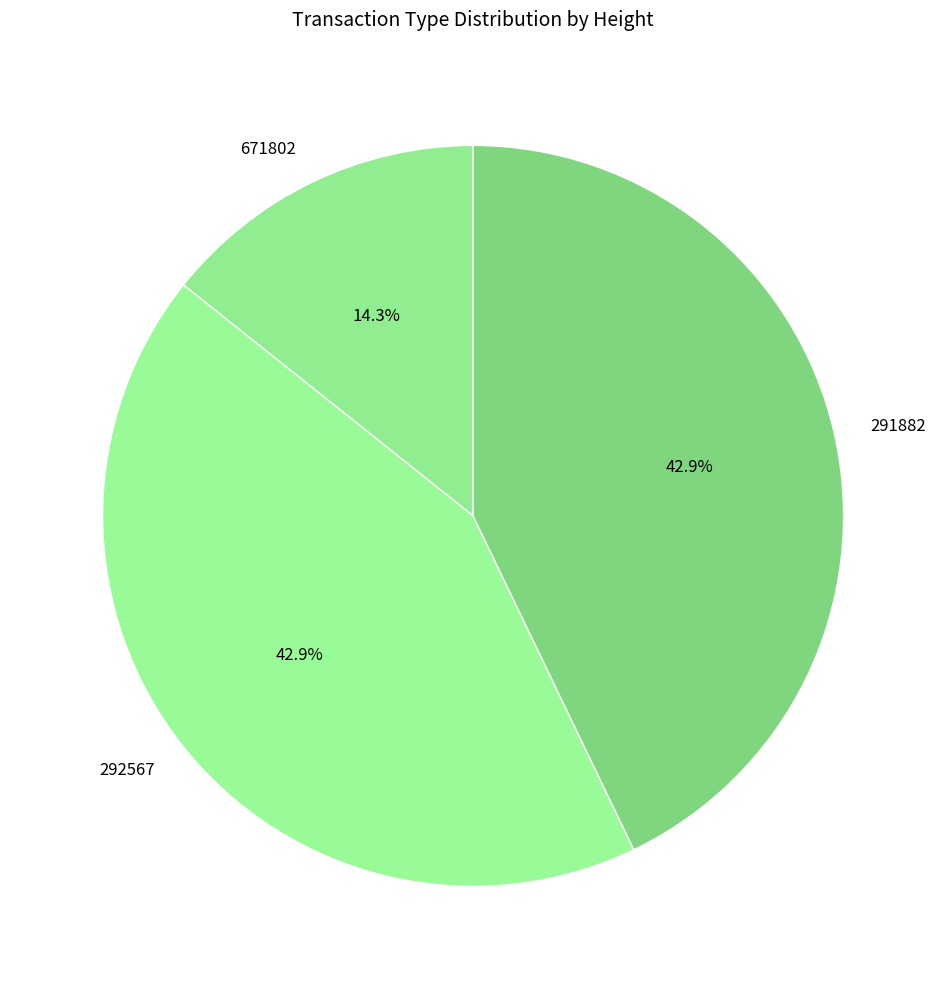

To the nearest percent, what portion does 671802 represent?

14%